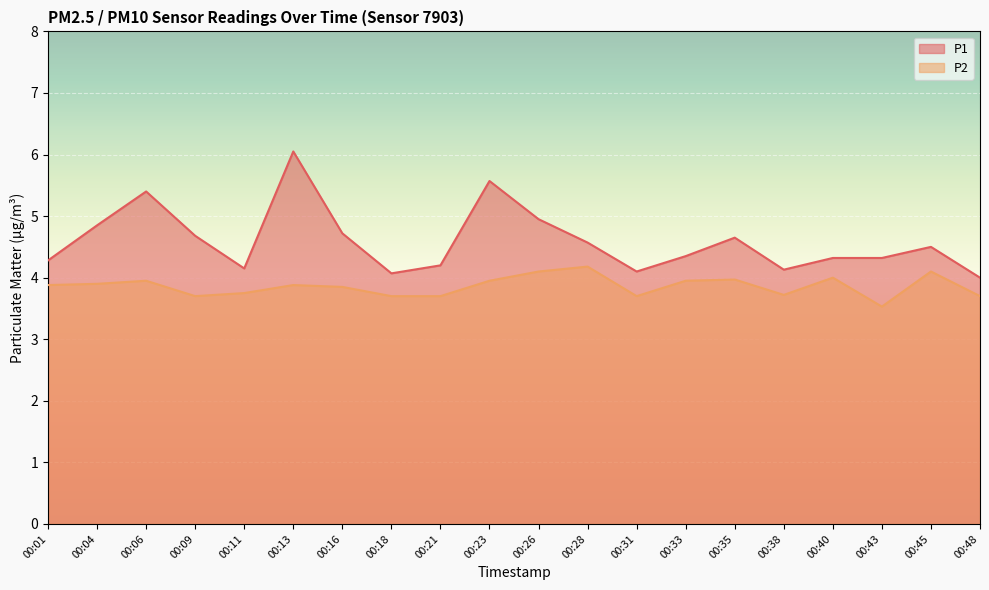

What is the total value across all series at 00:04?

8.8